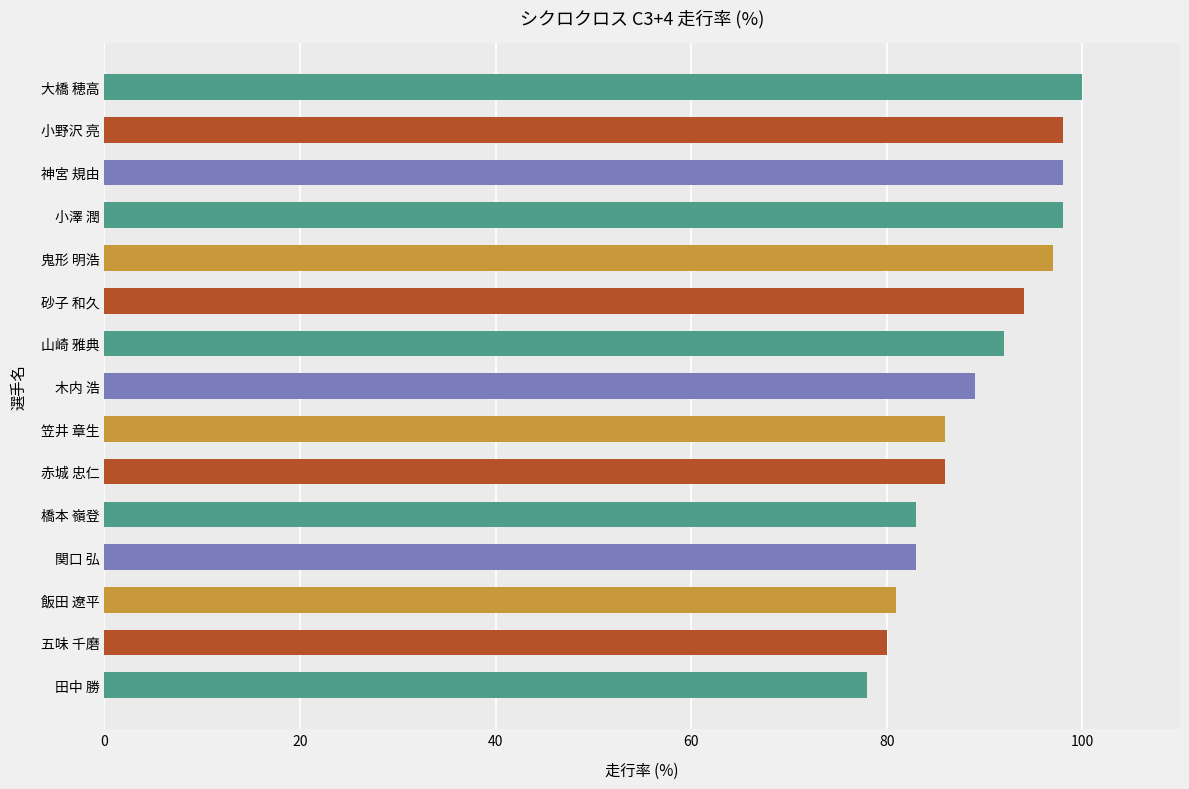

What is the ratio of the value at 山崎 雅典 to the value at 小野沢 亮?

0.9